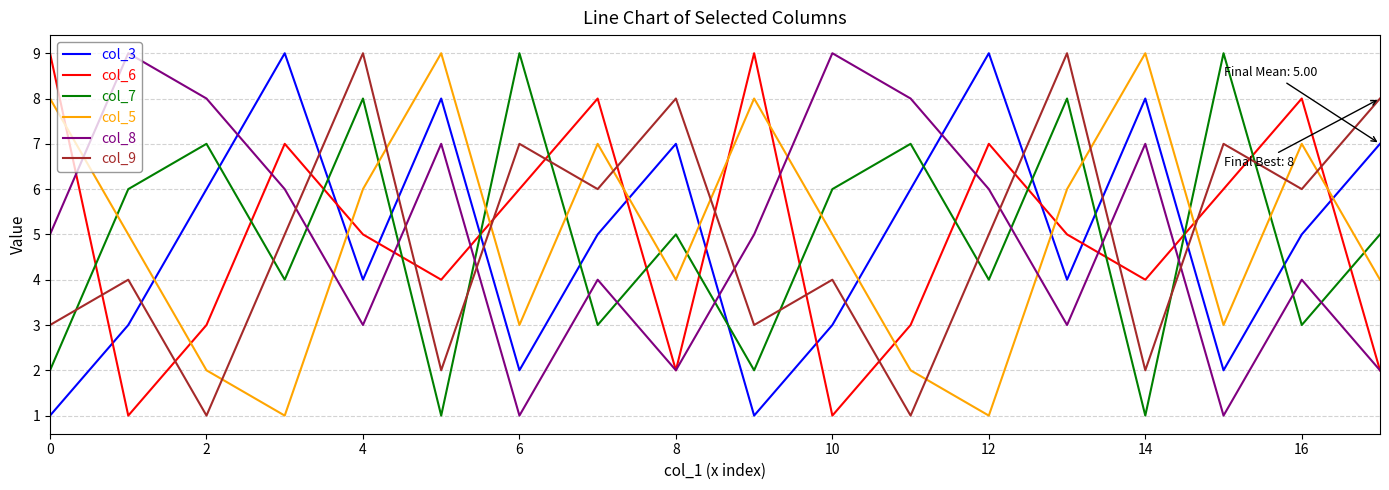

After their last crossing, which series has the higher values: col_7 or col_9?

col_9